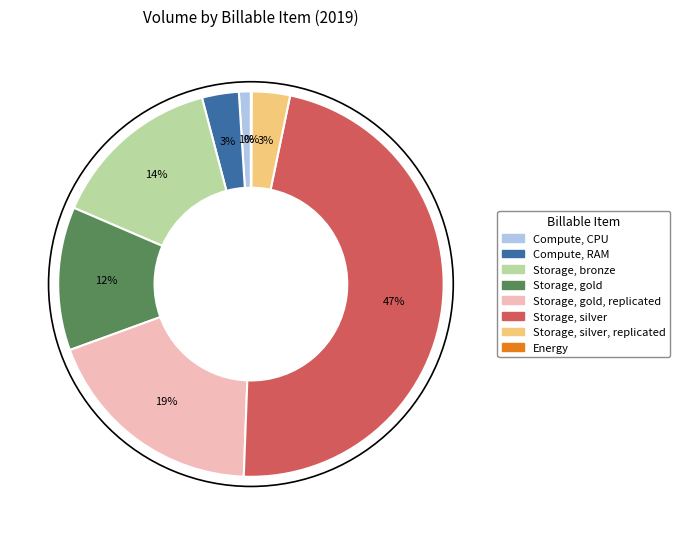

To the nearest percent, what is the difference between the largest and smallest slice percentages?

47%